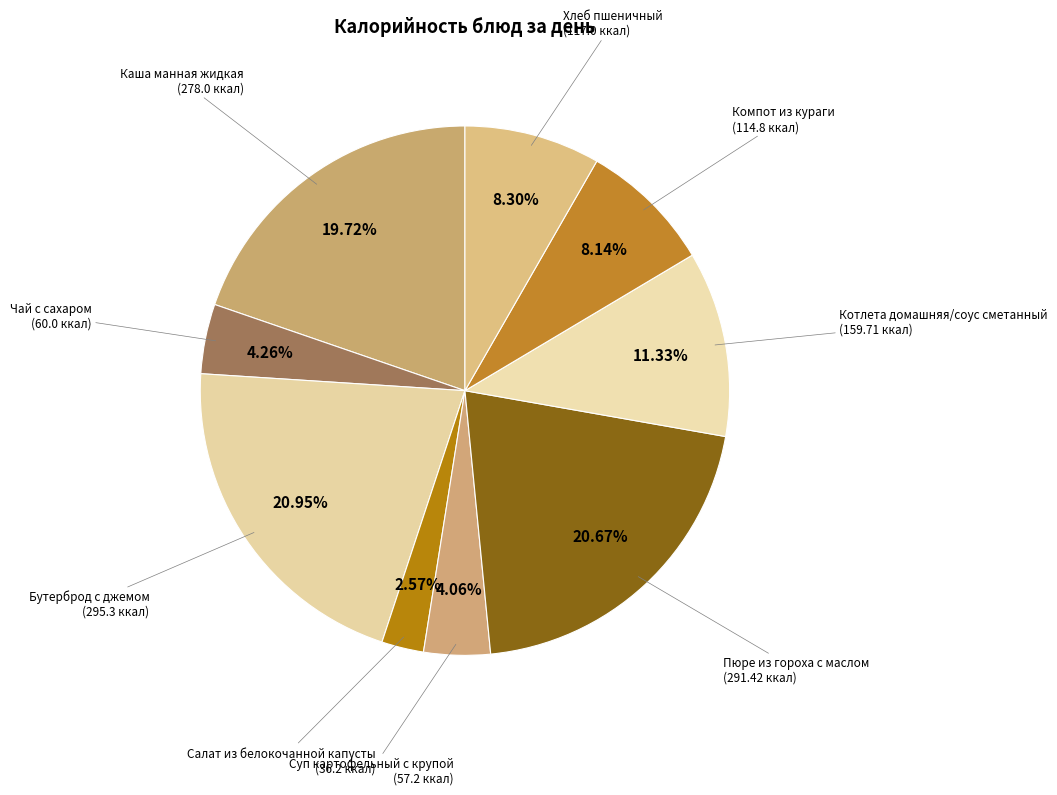

Is it true that Каша манная жидкая is 29% of the pie?

False